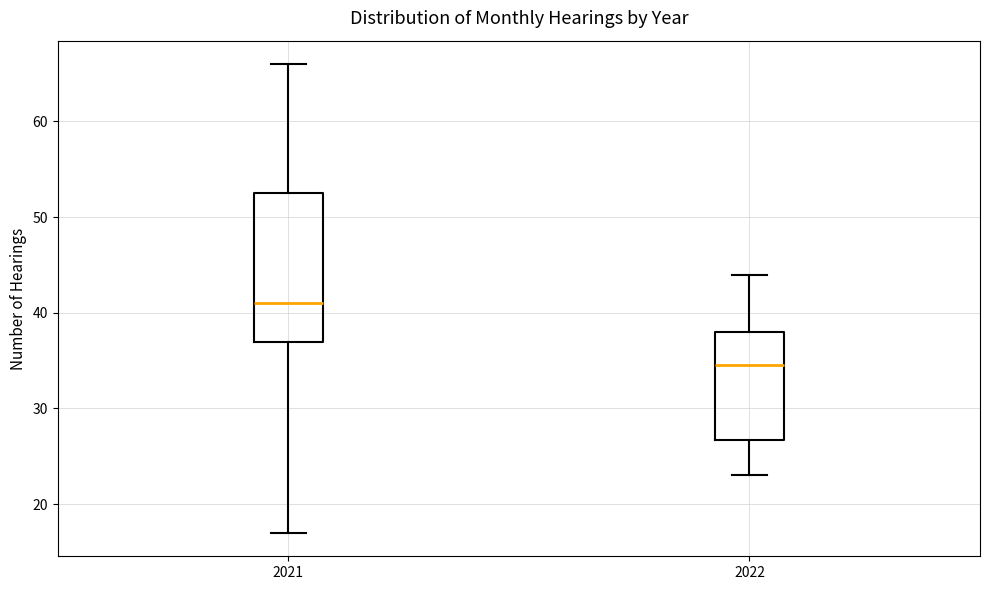

Comparing the boxes themselves (not the whiskers), which one is the tallest?

2021